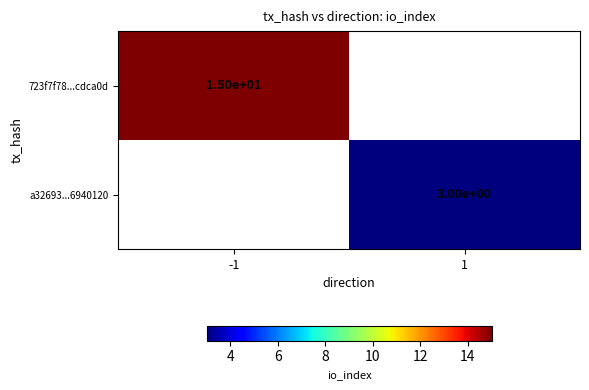

Which category has the highest value across all series?

-1